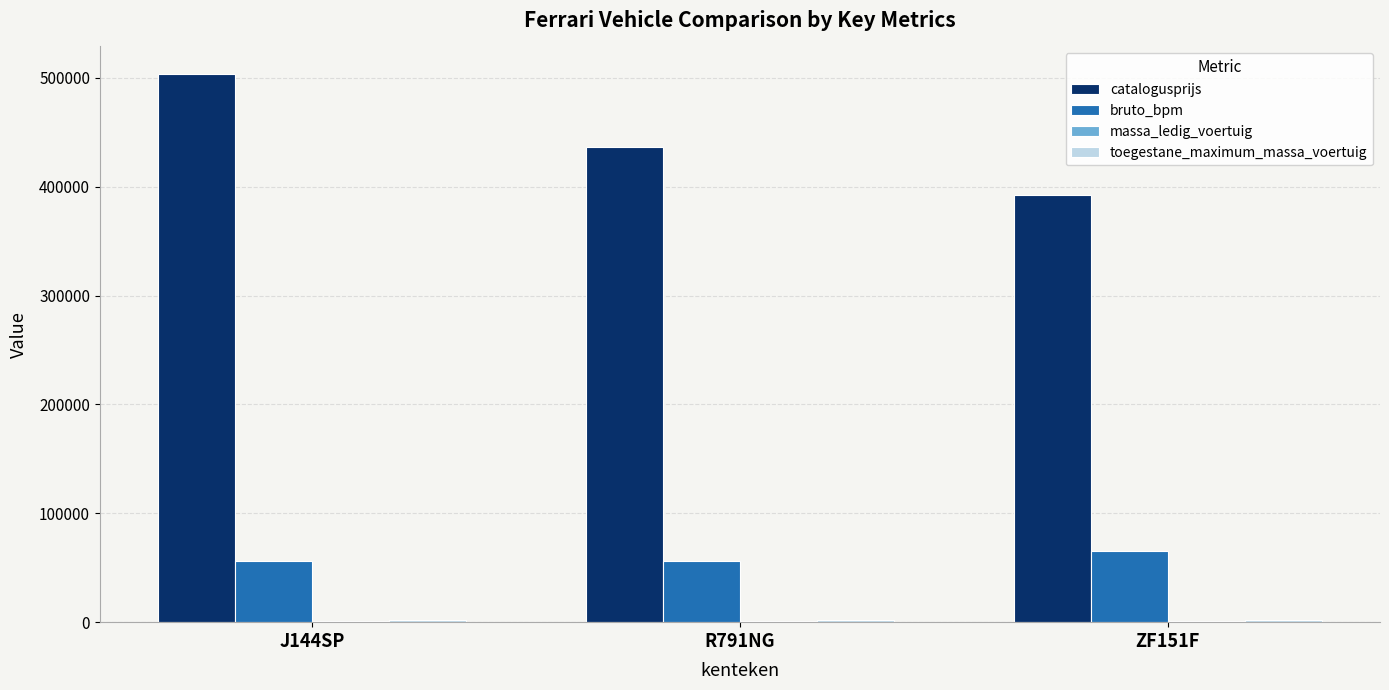

Which series has the largest total across all categories?

catalogusprijs